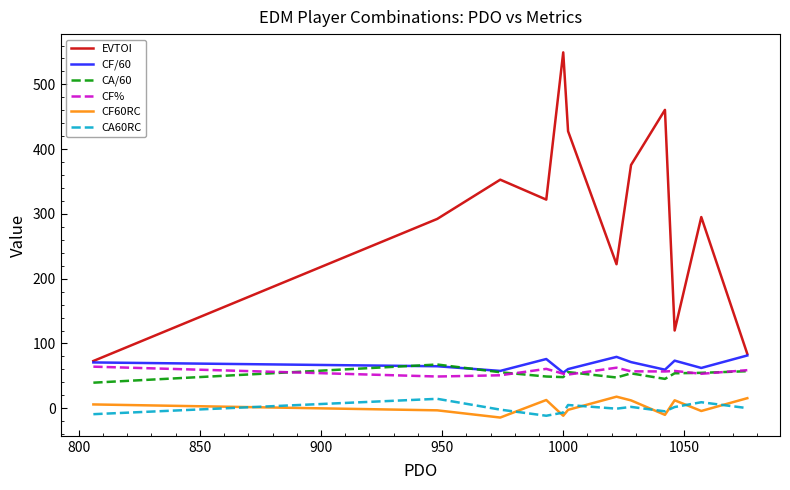

True or false: CA60RC and CF% cross at least once.

False